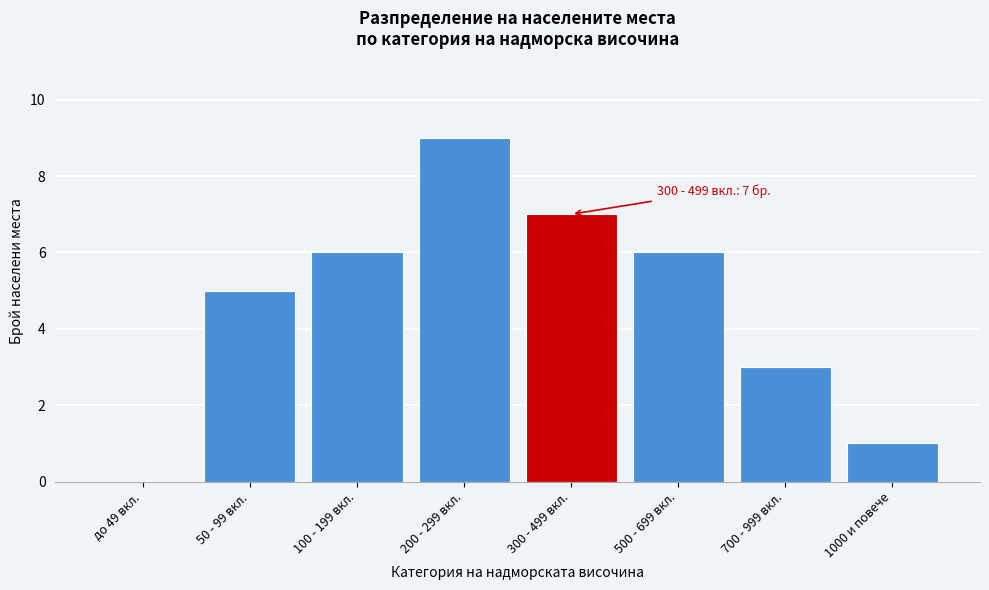

Reading left to right, list all the values displayed in this chart.

до 49 вкл.=0	50 - 99 вкл.=5	100 - 199 вкл.=6	200 - 299 вкл.=9	300 - 499 вкл.=7	500 - 699 вкл.=6	700 - 999 вкл.=3	1000 и повече=1